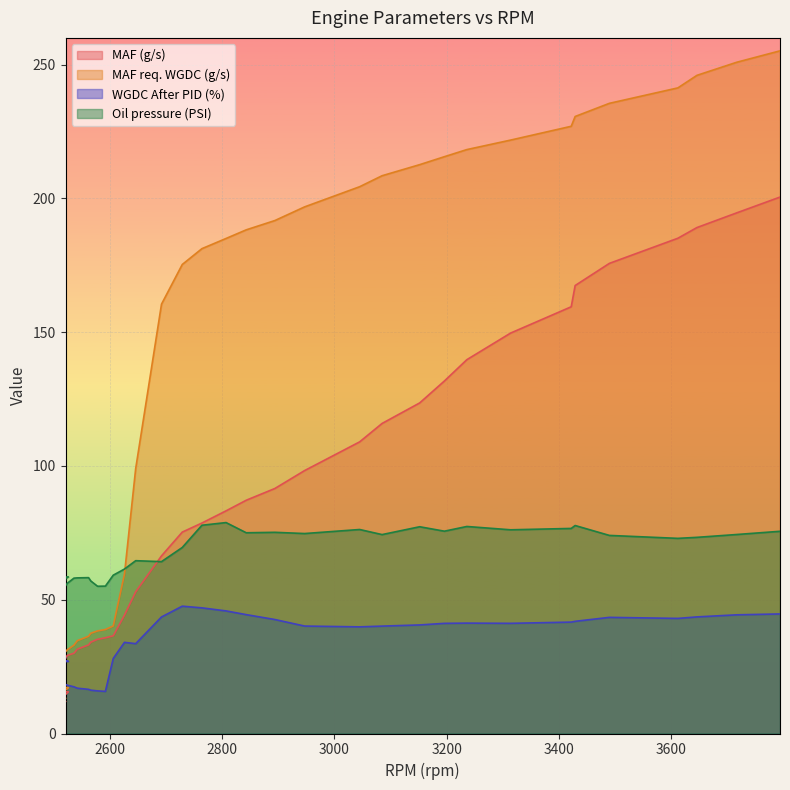

True or false: WGDC After PID (%) and Oil pressure (PSI) cross at least once.

False